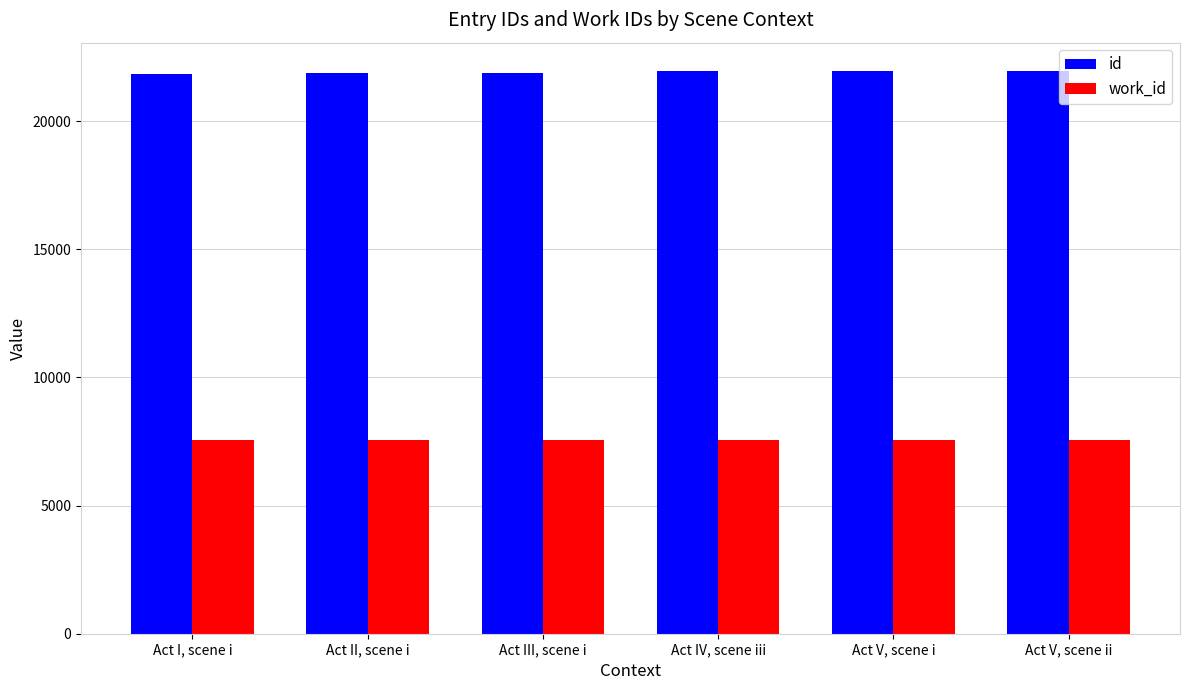

What is the label of the 4th bar from the right?

Act III, scene i